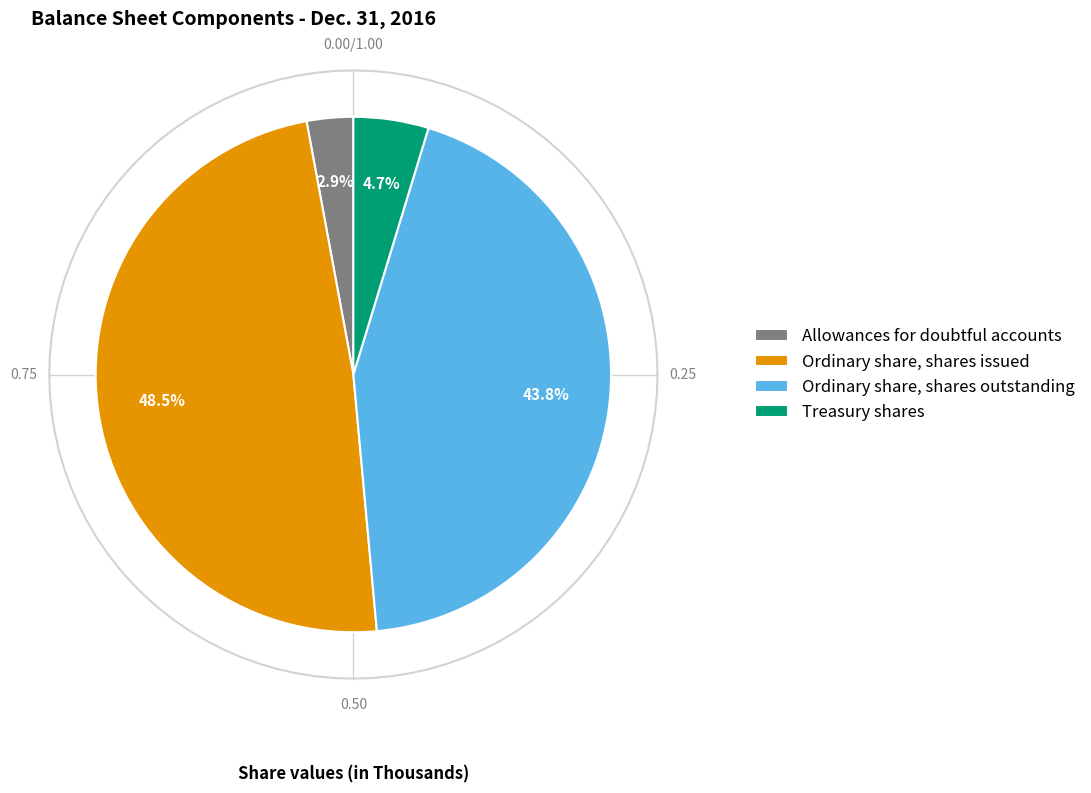

To the nearest percent, what is the combined percentage of Treasury shares and Allowances for doubtful accounts?

8%